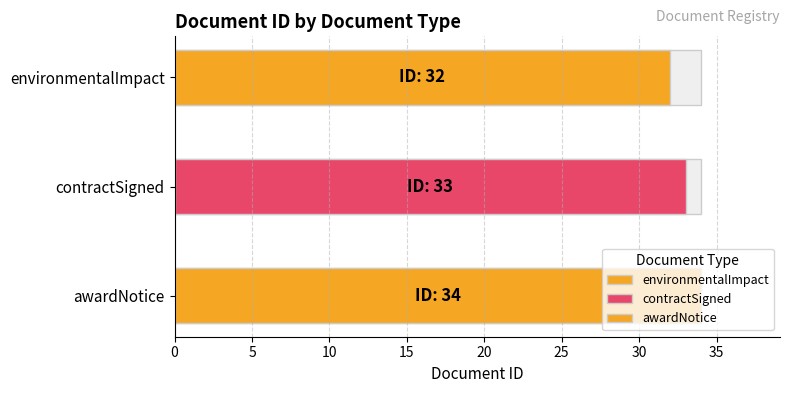

How many data points are less than 33?

1